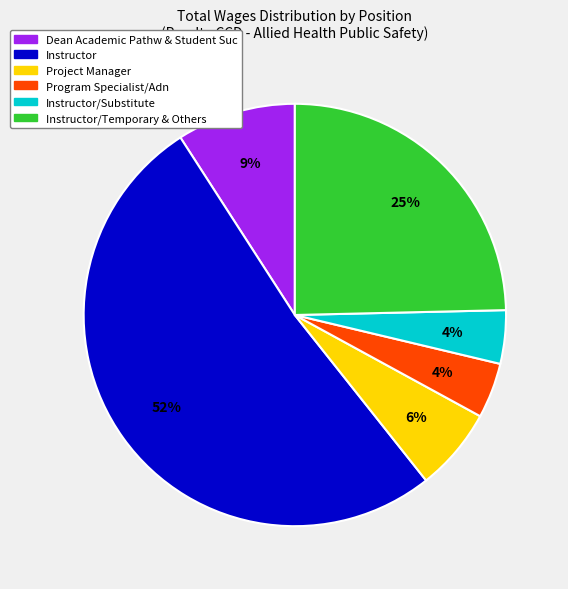

Does any single category account for the majority?

Yes